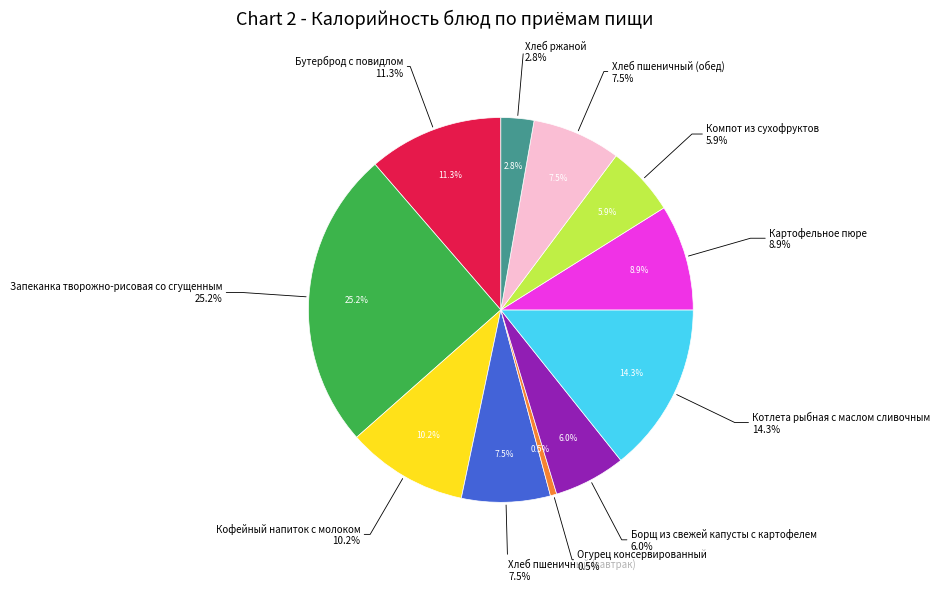

How many slices are in this pie chart?

11